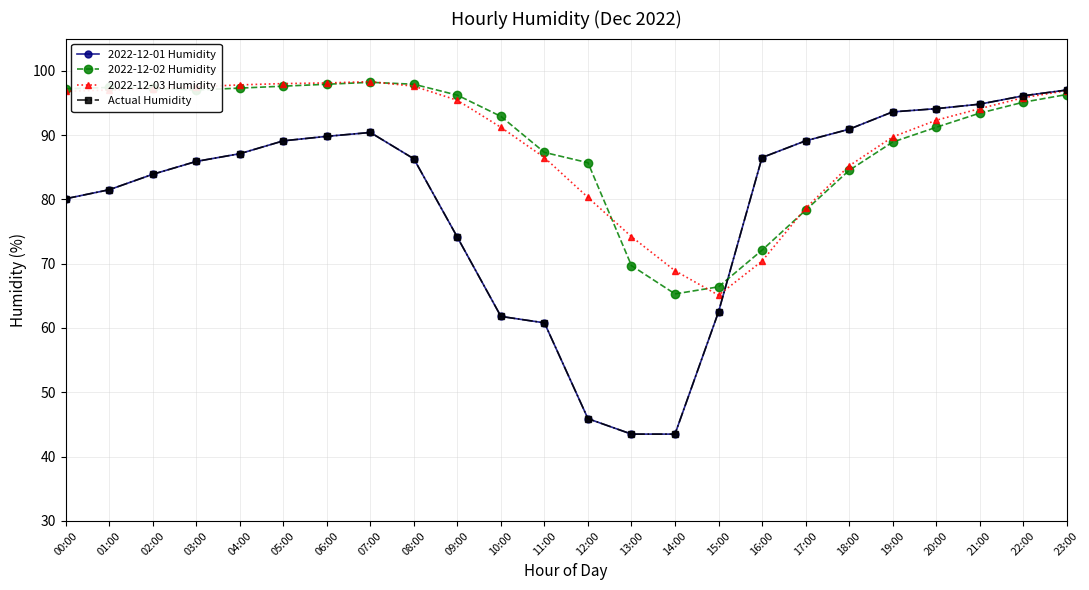

How many times do 2022-12-03 Humidity and 2022-12-02 Humidity cross each other?

5